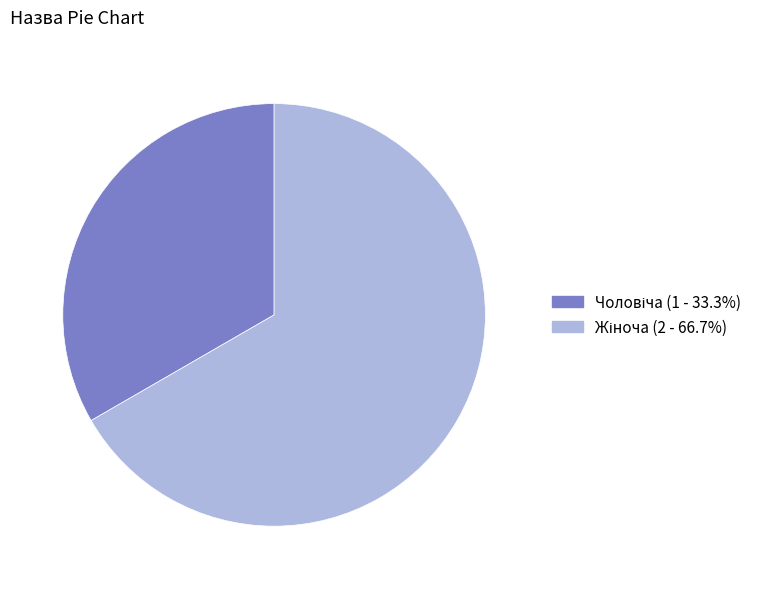

Is there any slice that represents more than half of the pie?

Yes